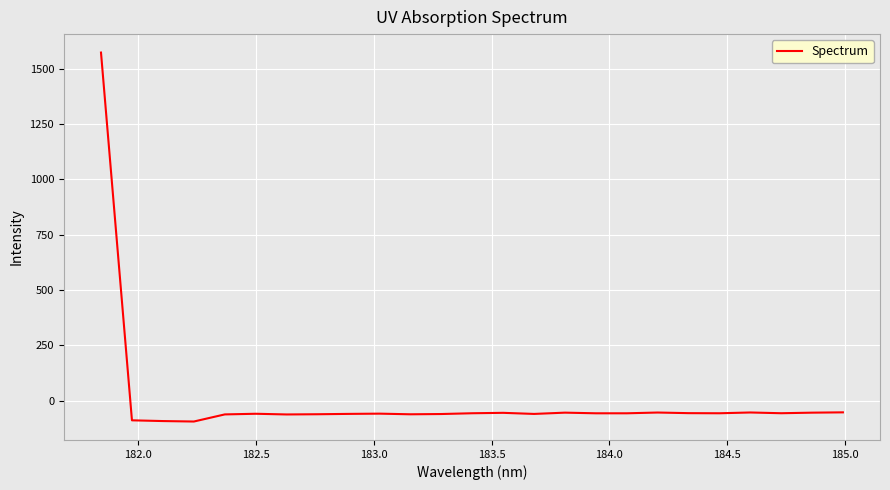

What is the greatest value displayed?

1572.1